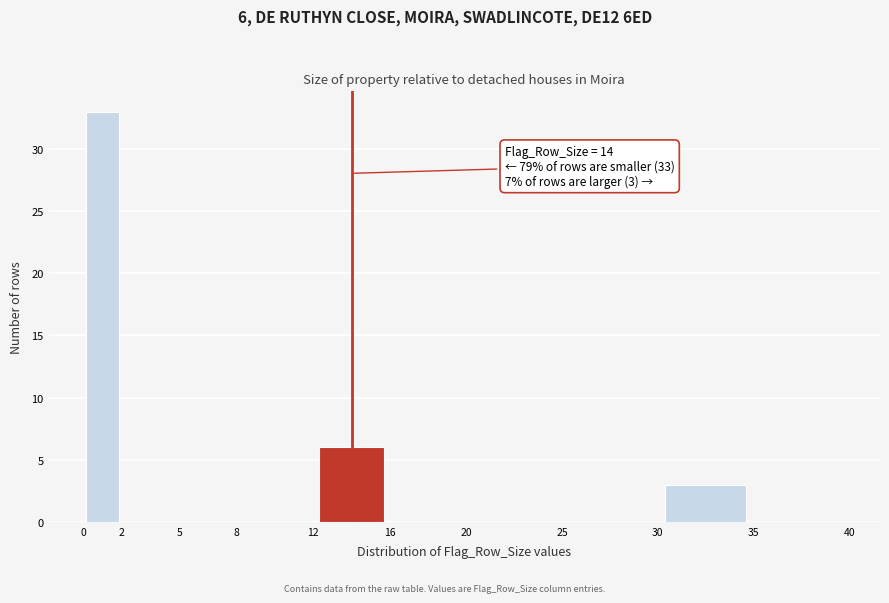

Over which range of the x-axis is the bar tallest?

0 to 2